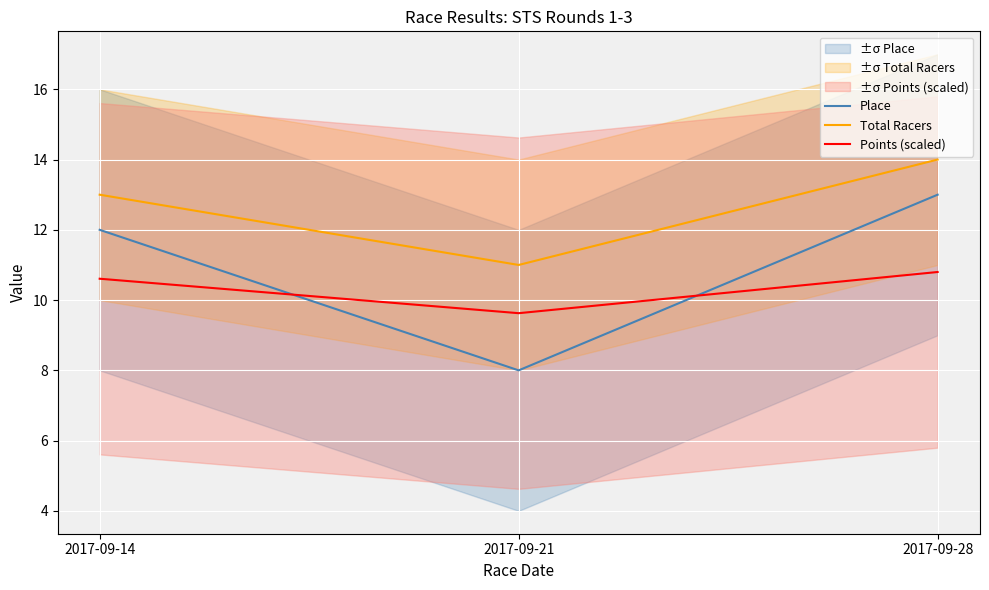

Which series has the largest range (max minus min)?

Place